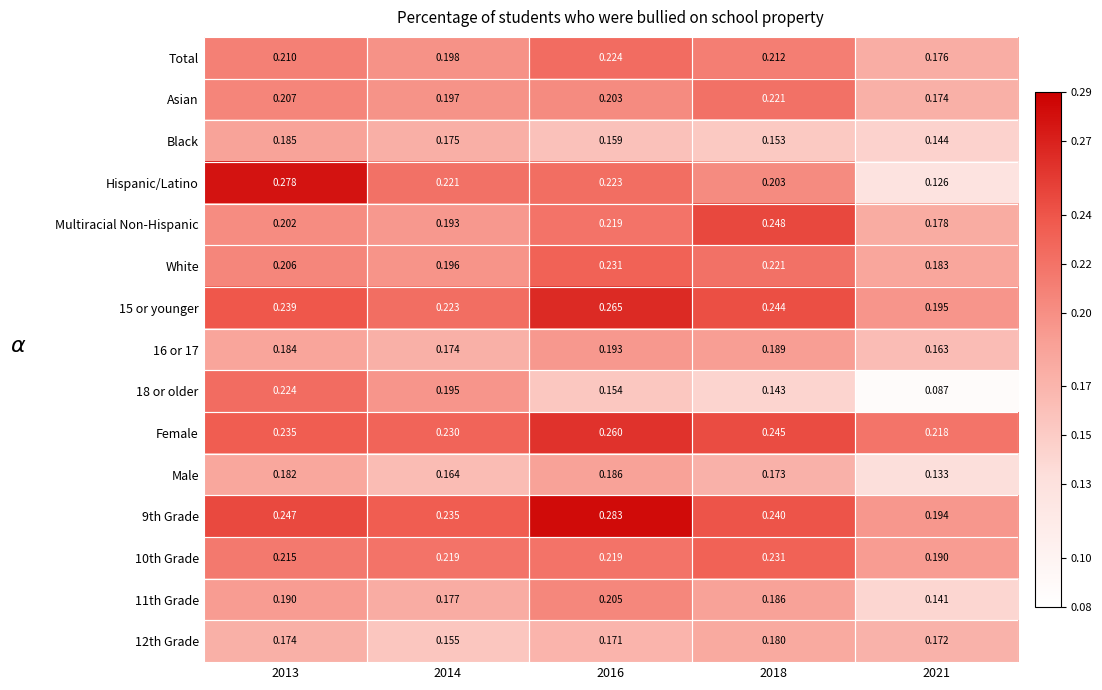

Which series changed the most between 2013 and 2021?

Hispanic/Latino